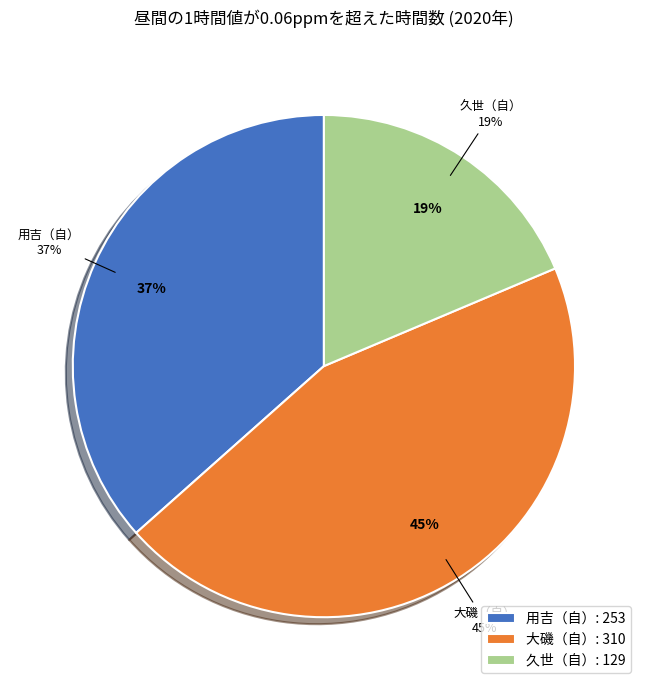

What percentage is the 用吉（自） slice, to the nearest percent?

37%